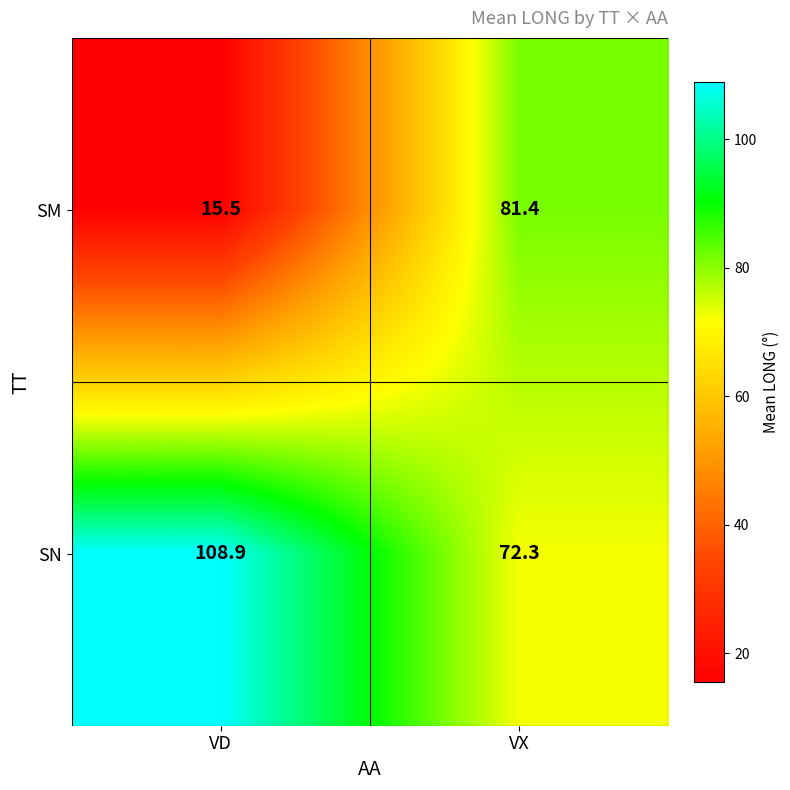

The value of SN at VX is 72.3. True or false?

True